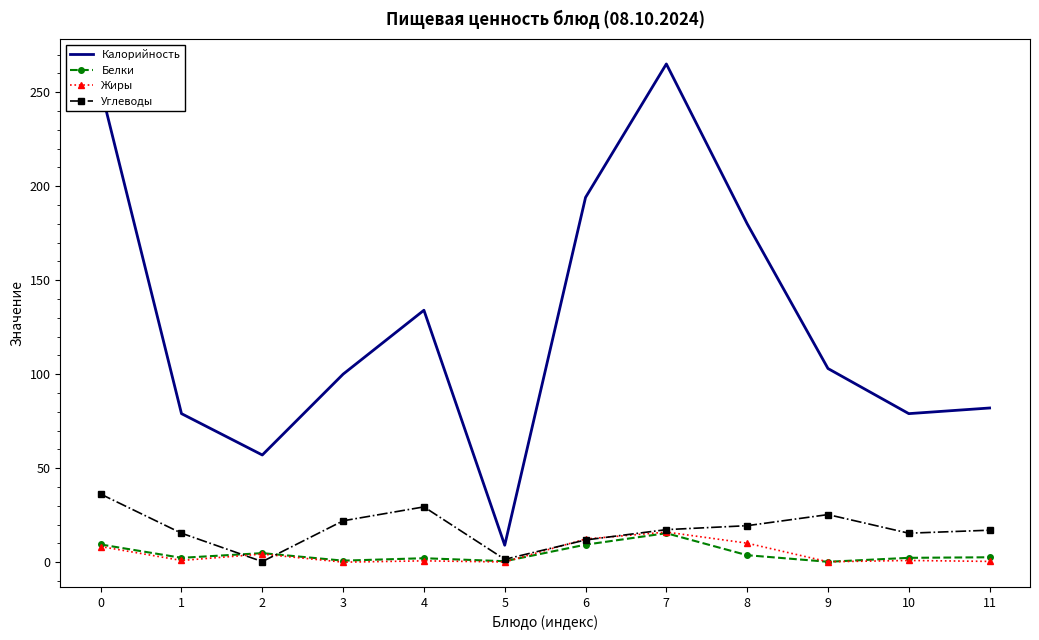

Where is the first local maximum for Углеводы?

4